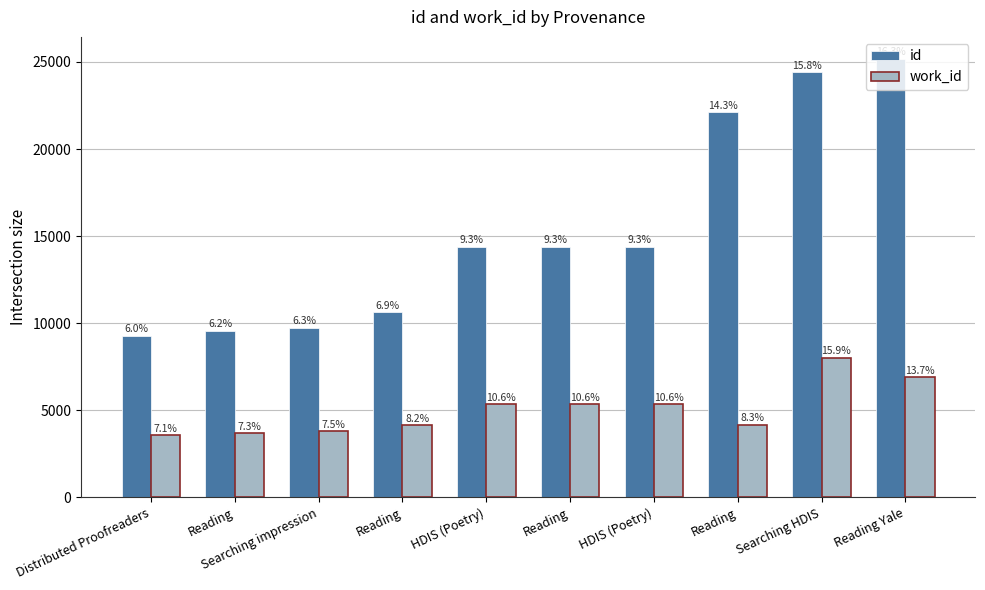

Rank the categories by work_id value from lowest to highest.

Distributed Proofreaders, Reading, Searching impression, Reading, Reading, HDIS (Poetry), Reading, HDIS (Poetry), Reading Yale, Searching HDIS